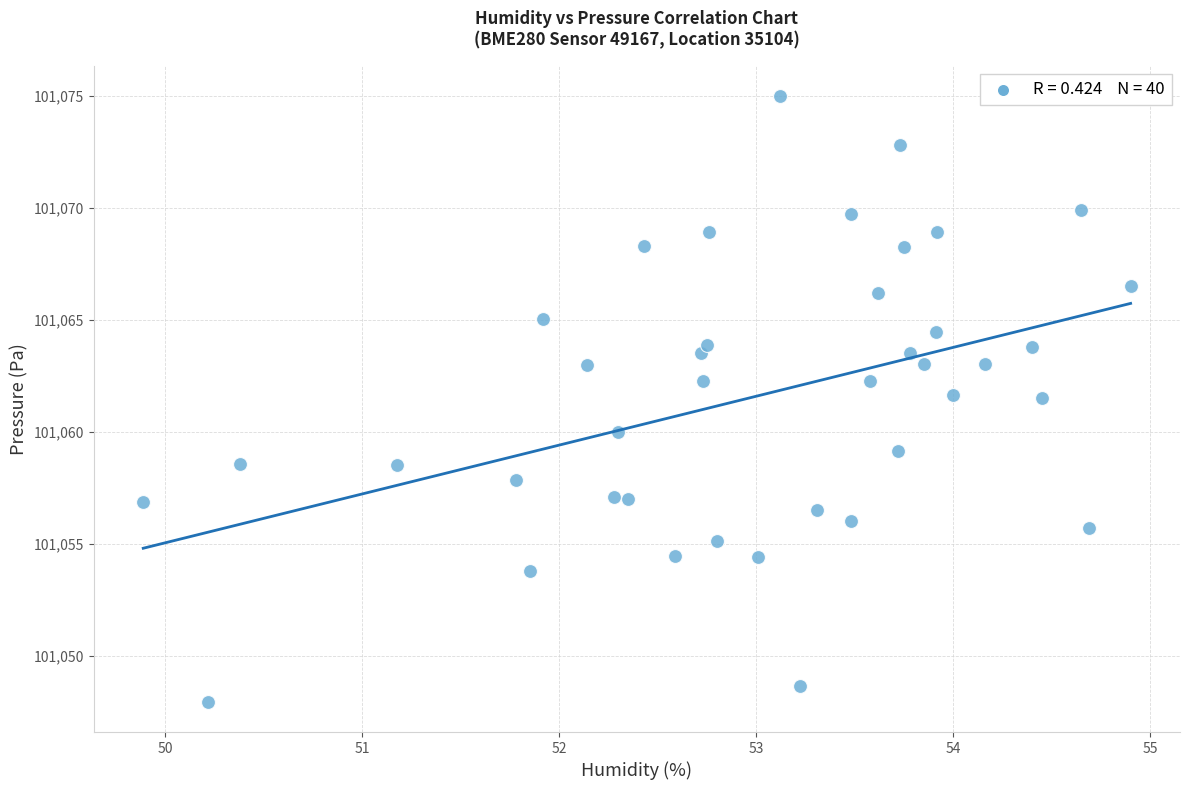

What is the range of X values (max minus min)?

5.0